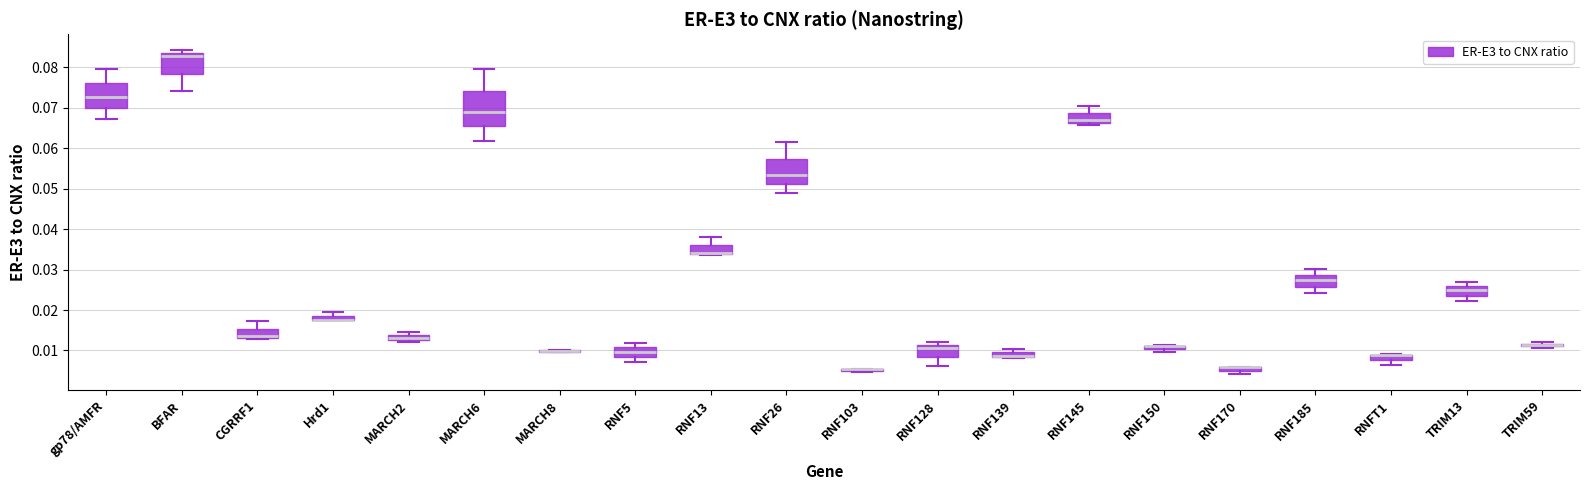

Comparing the boxes themselves (not the whiskers), which one is the tallest?

MARCH6